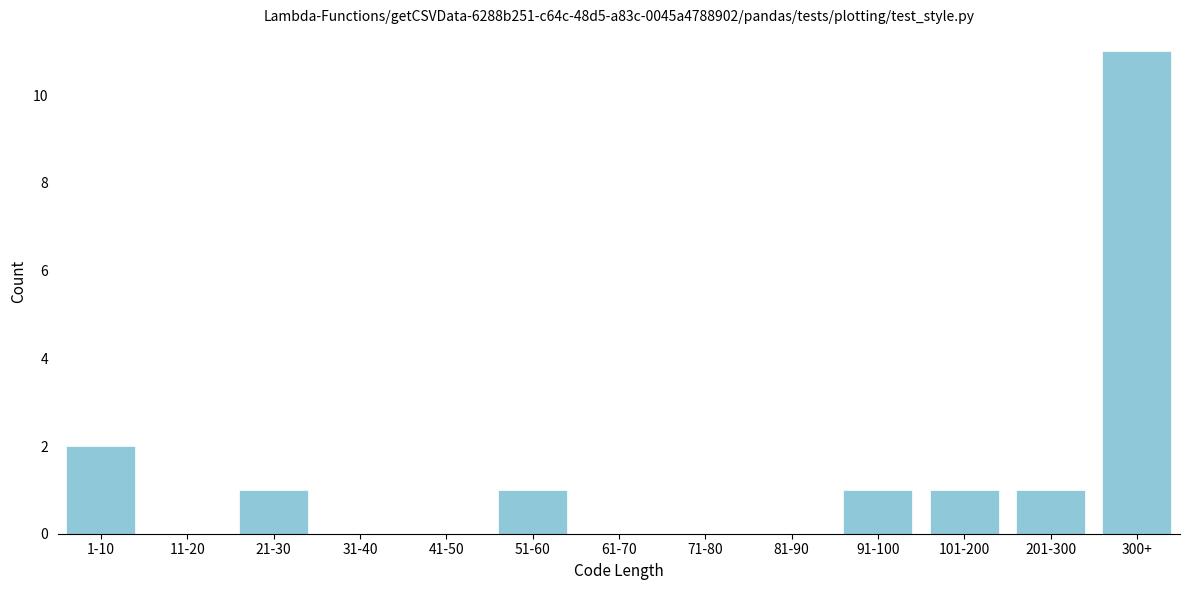

Reading left to right, what are all the values shown in this chart?

1-10=2	11-20=0	21-30=1	31-40=0	41-50=0	51-60=1	61-70=0	71-80=0	81-90=0	91-100=1	101-200=1	201-300=1	300+=11